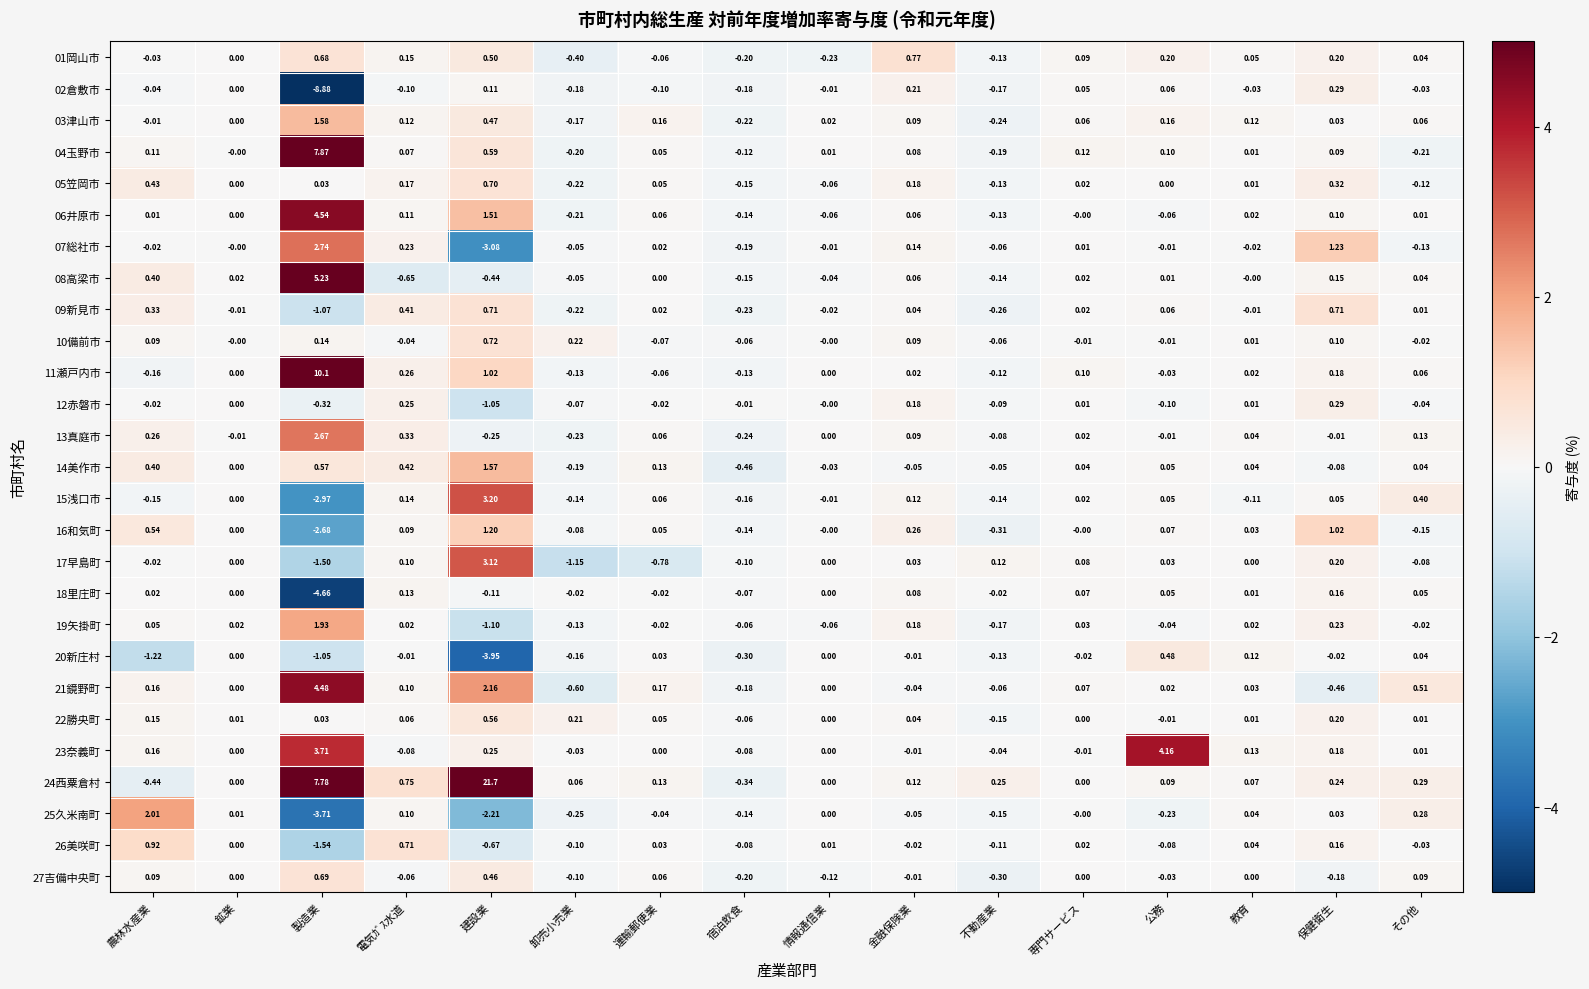

Where does the 06井原市 series first go above 0?

農林水産業